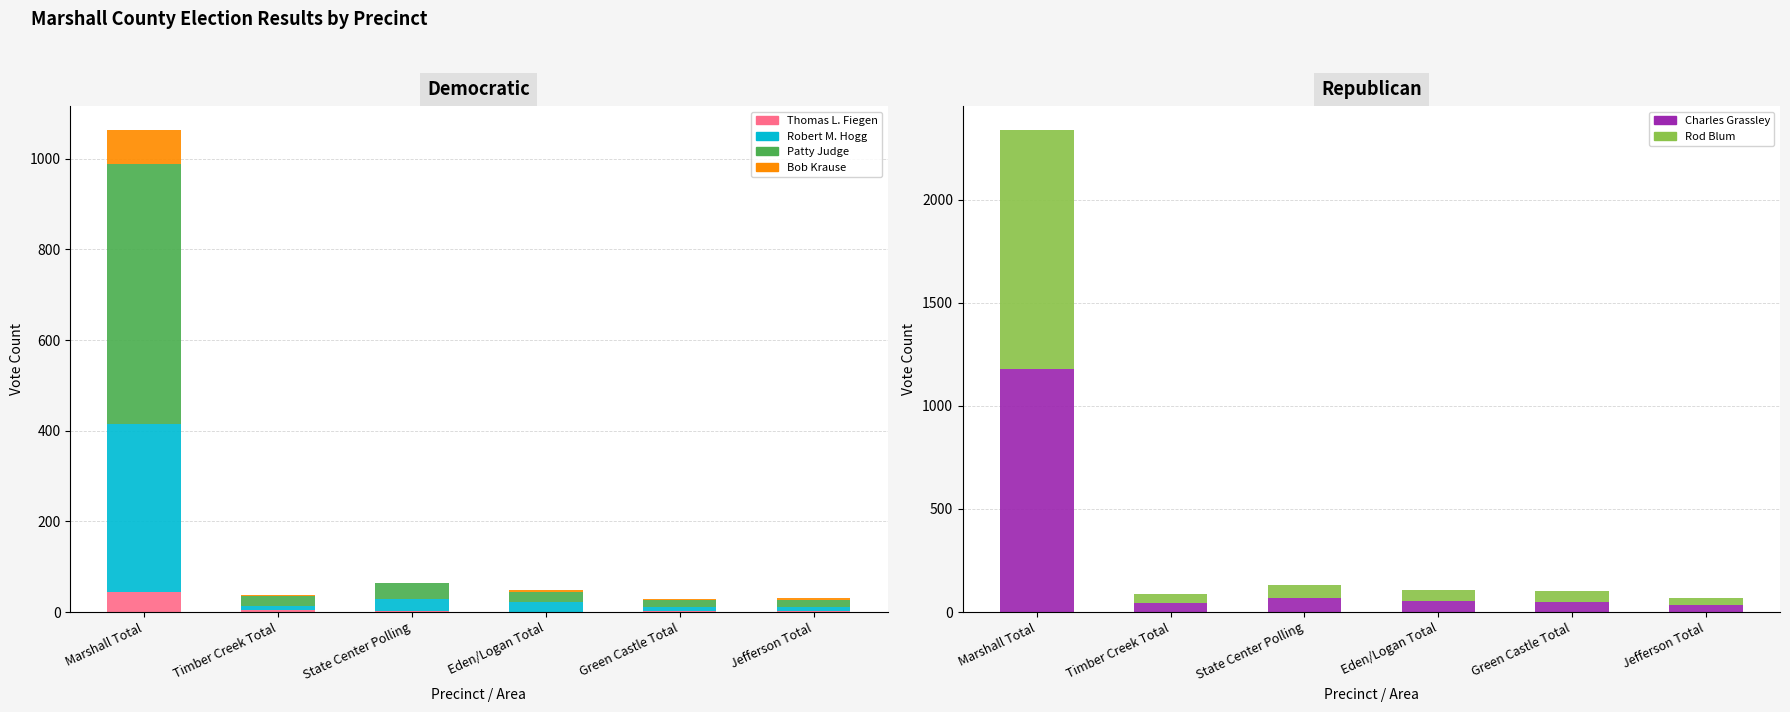

Are the bars grouped side by side (vs. stacked)?

Yes